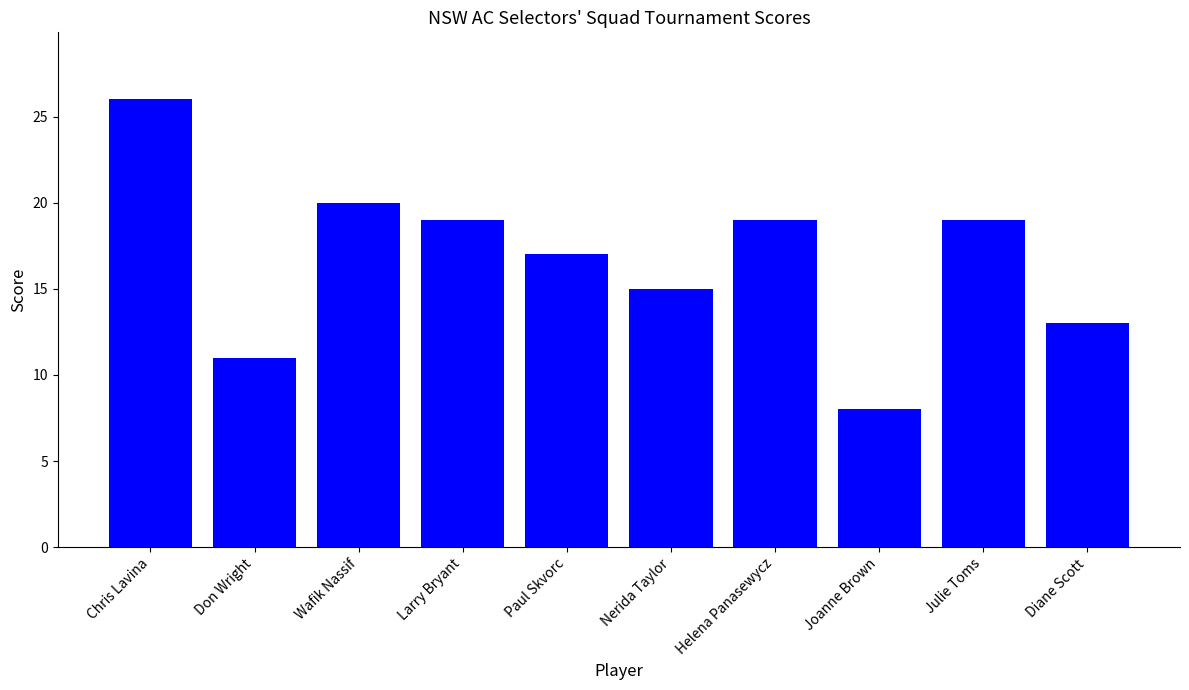

Reading right to left, list all the values displayed in this chart.

13	19	8	19	15	17	19	20	11	26